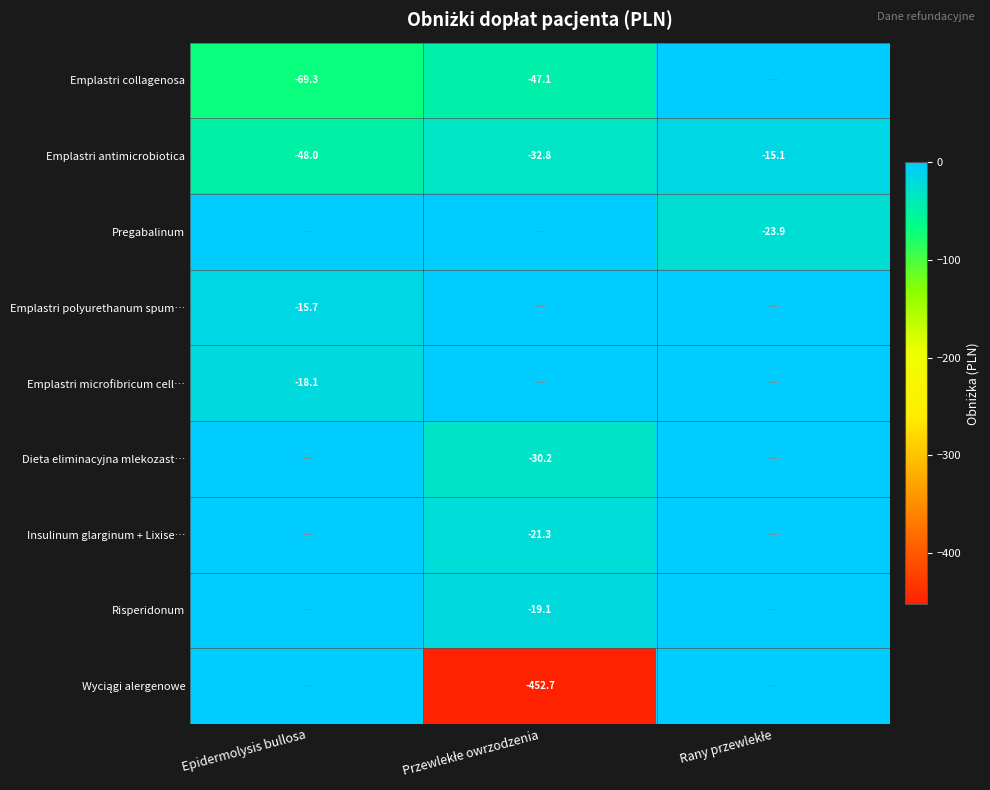

True or false: Emplastri polyurethanum spum… has a value of -8.4 at Epidermolysis bullosa.

False